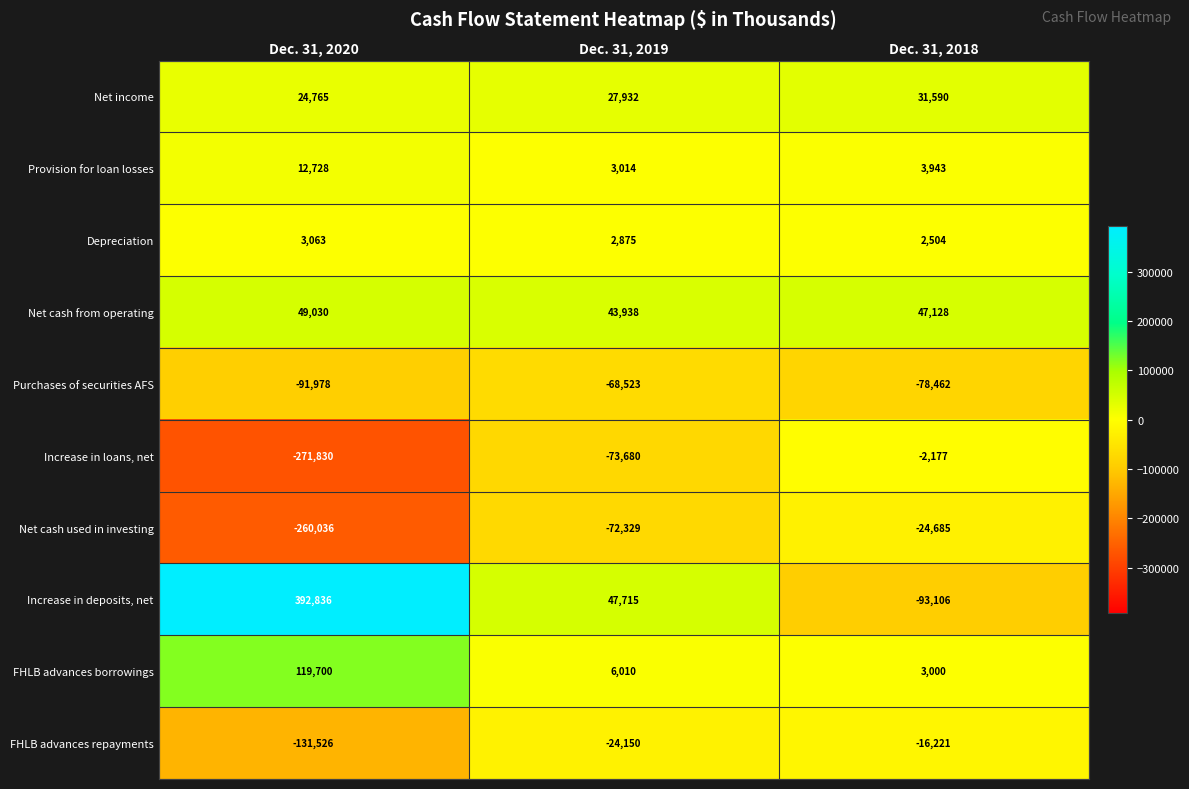

The value of Provision for loan losses at Dec. 31, 2020 is 18001. True or false?

False